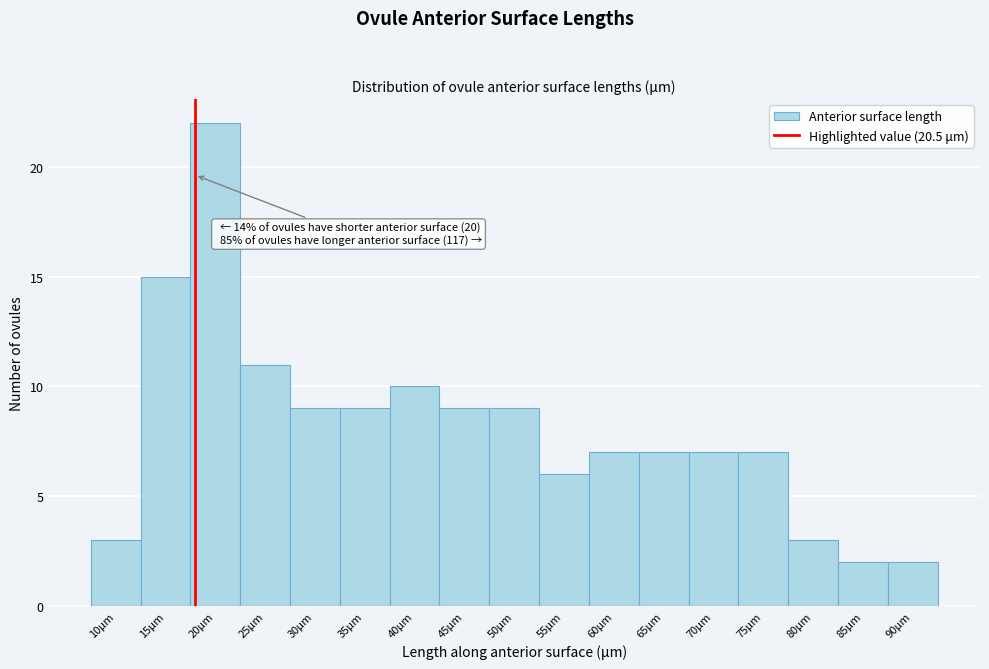

Reading left to right, transcribe all the data shown in this chart.

3	15	22	11	9	9	10	9	9	6	7	7	7	7	3	2	2